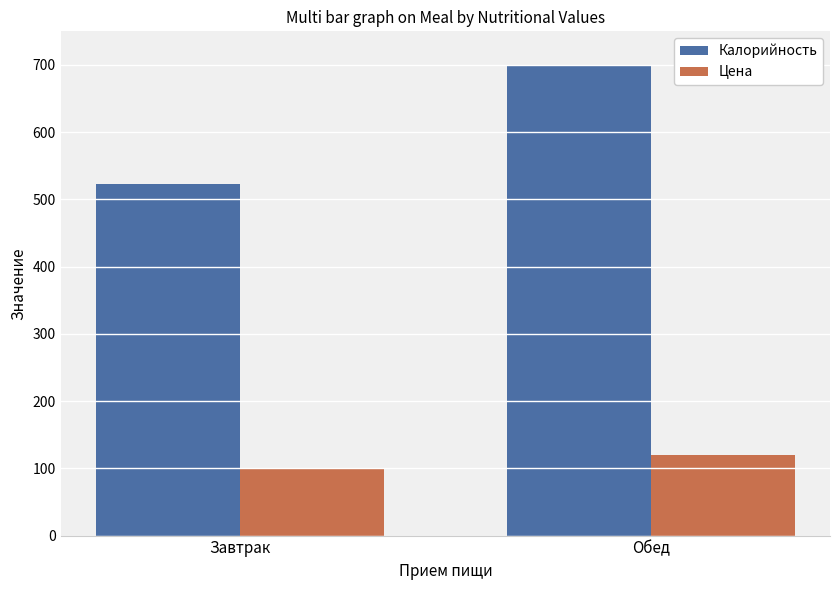

True or false: Цена has a value of 148 at Завтрак.

False